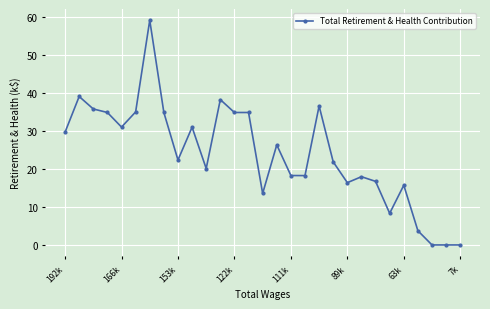

What is the value of the 26th point from the left?

3.7